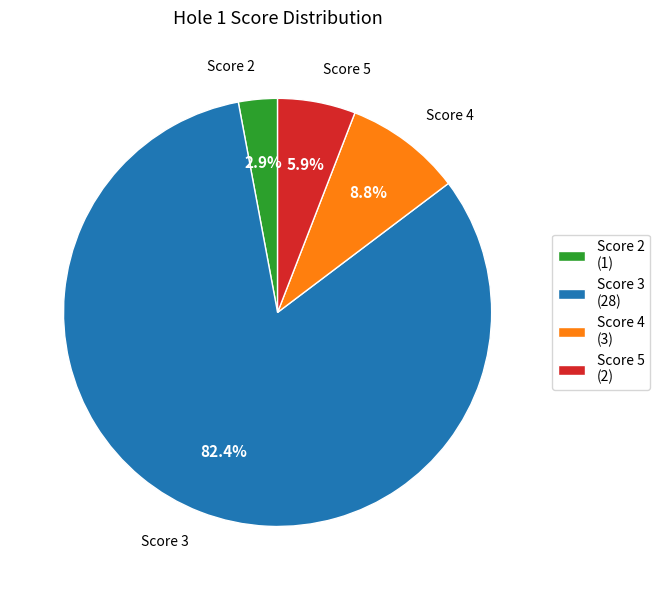

Rank the categories by value from highest to lowest.

Score 3 (28), Score 4 (3), Score 5 (2), Score 2 (1)